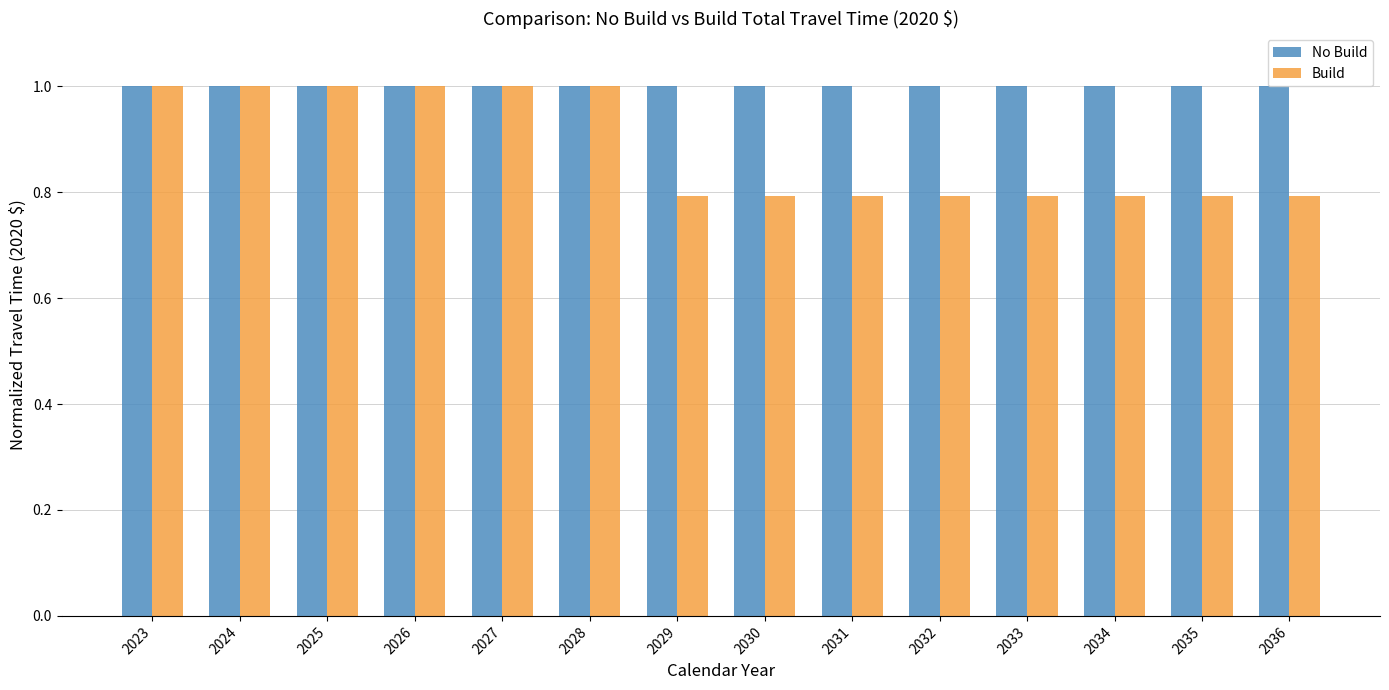

Which series has the largest range (max minus min)?

Build